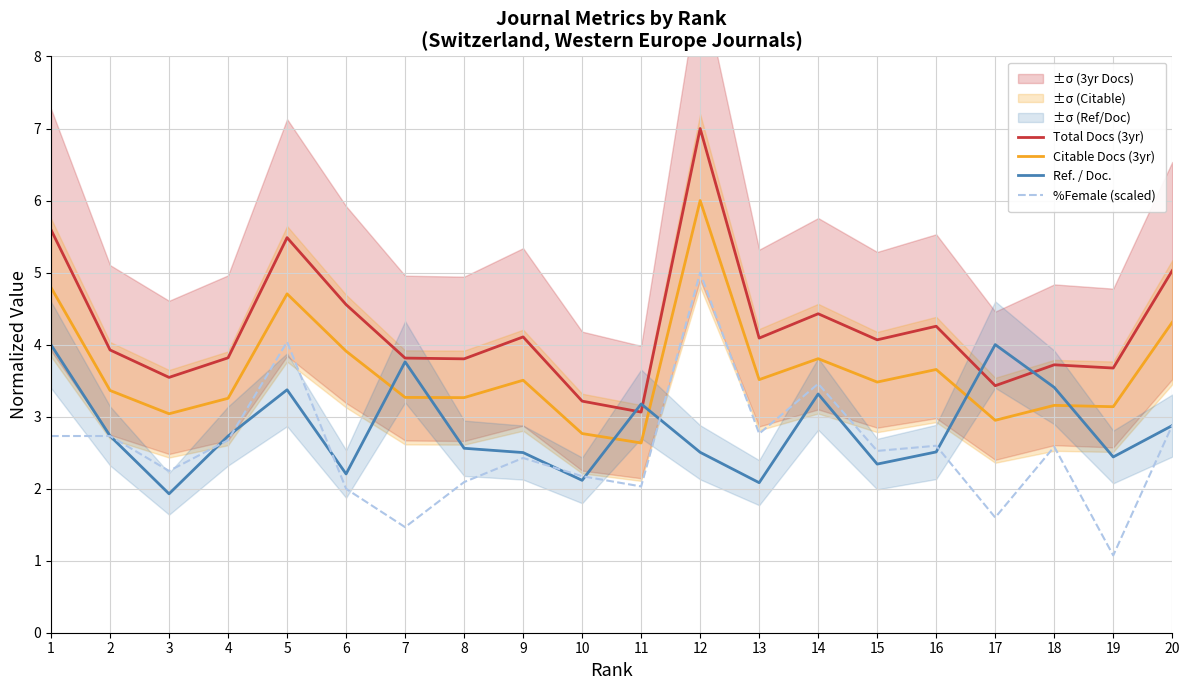

What is the minimum value shown in the chart?

1.1